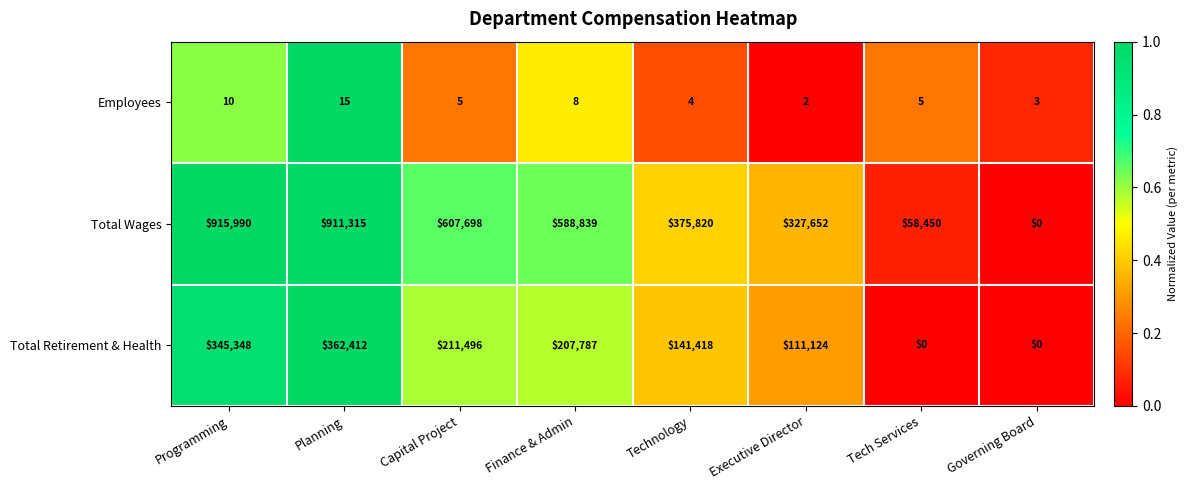

Reading left to right, list all the values displayed in this chart.

Employees: Programming=10	Planning=15	Capital Project=5	Finance & Admin=8	Technology=4	Executive Director=2	Tech Services=5	Governing Board=3
Total Wages: Programming=915990	Planning=911315	Capital Project=607698	Finance & Admin=588839	Technology=375820	Executive Director=327652	Tech Services=58450	Governing Board=0
Total Retirement & Health: Programming=345348	Planning=362412	Capital Project=211496	Finance & Admin=207787	Technology=141418	Executive Director=111124	Tech Services=0	Governing Board=0